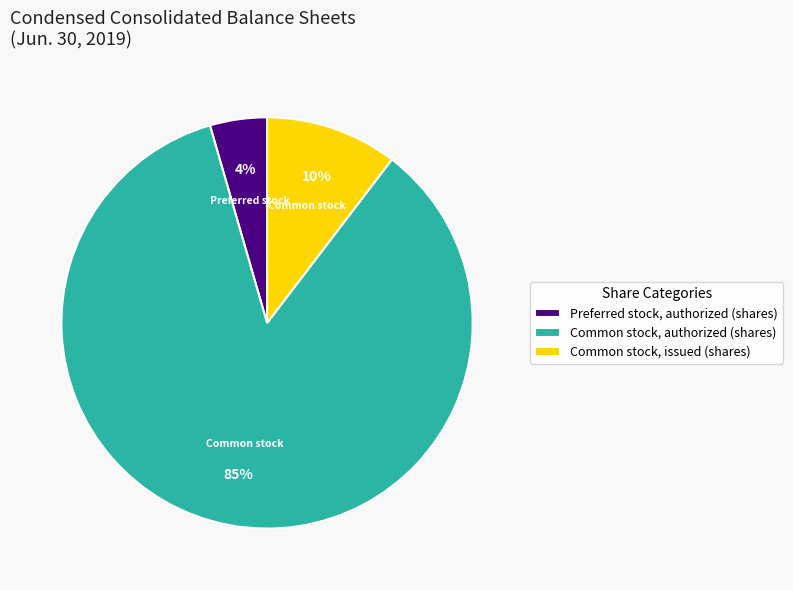

Count the number of slices in the pie.

3